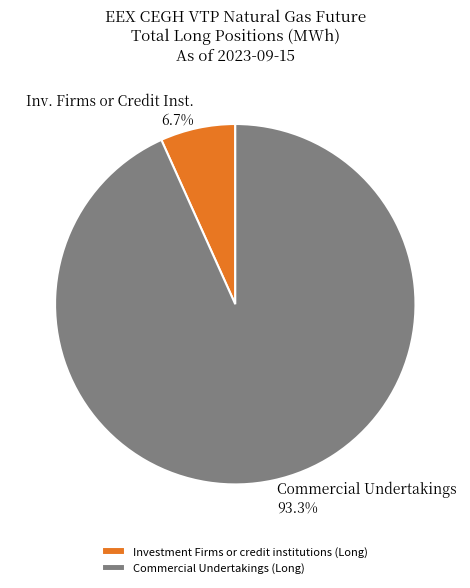

Is it true that Investment Firms or credit institutions (Long) is 7% of the pie?

True